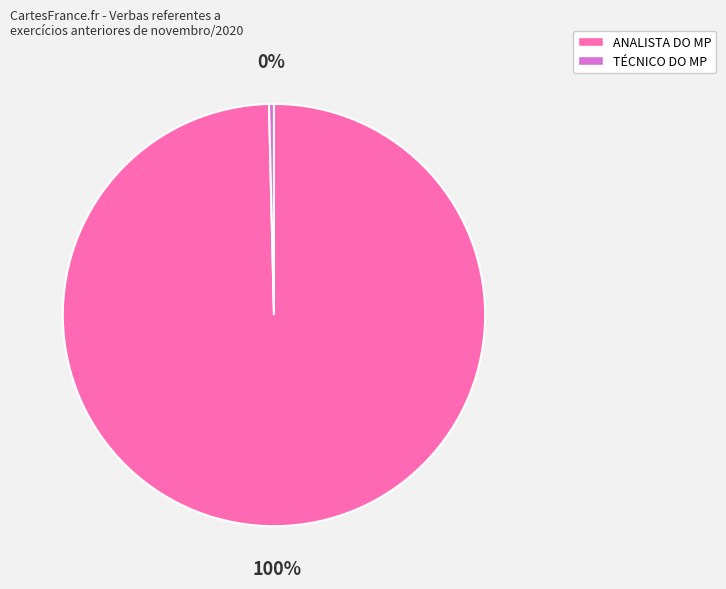

Combined, do TÉCNICO DO MP and ANALISTA DO MP account for over 50%?

Yes